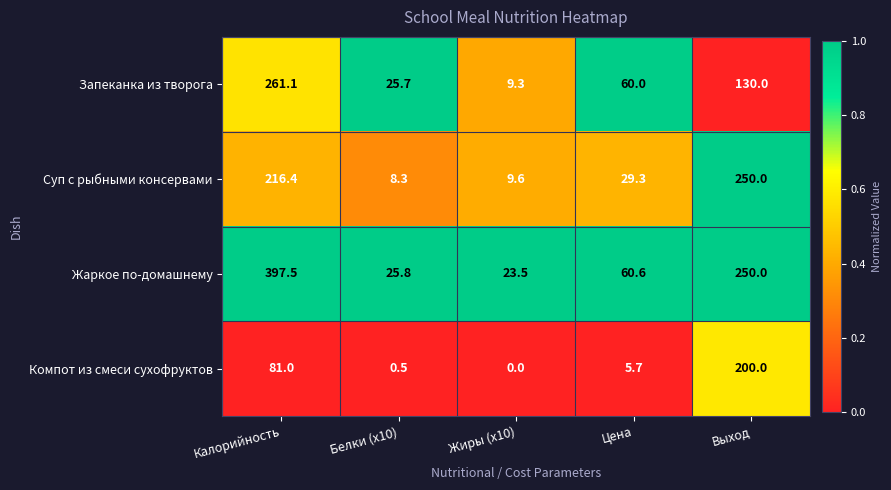

How many data points does each series have?

5